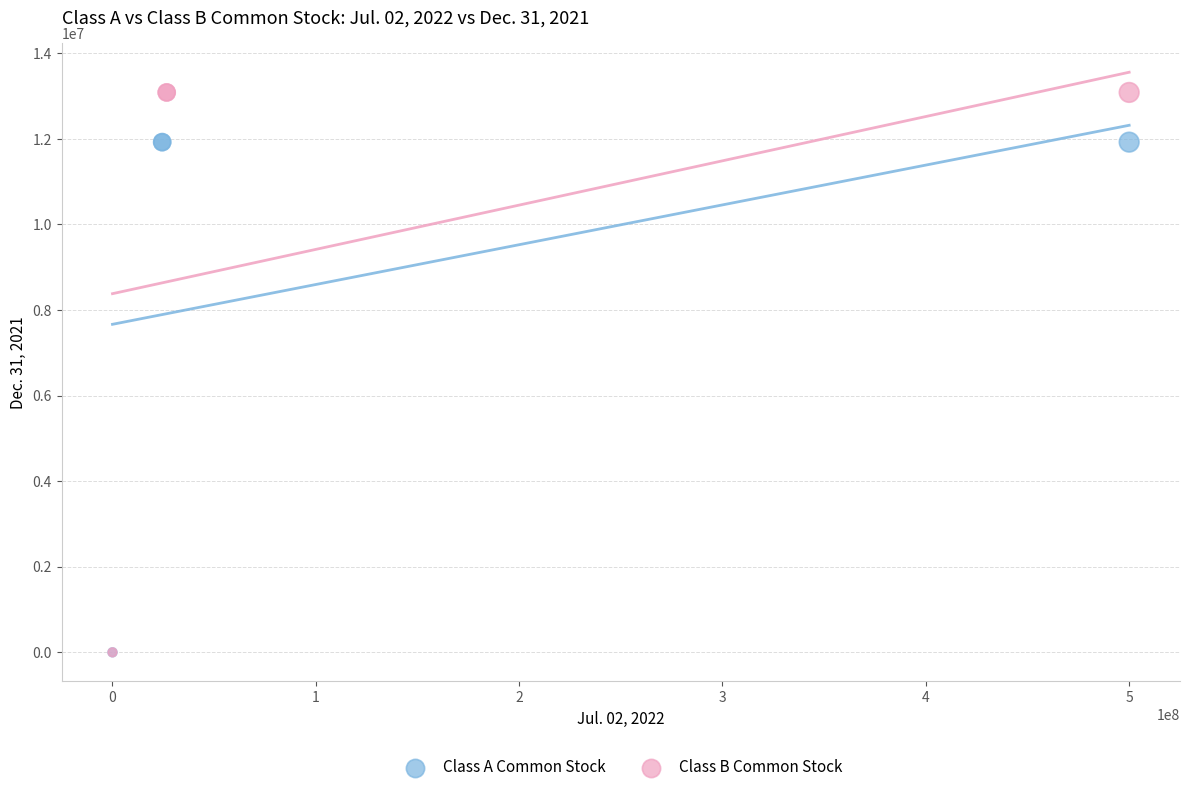

Which series reaches the maximum Y coordinate?

Class B Common Stock